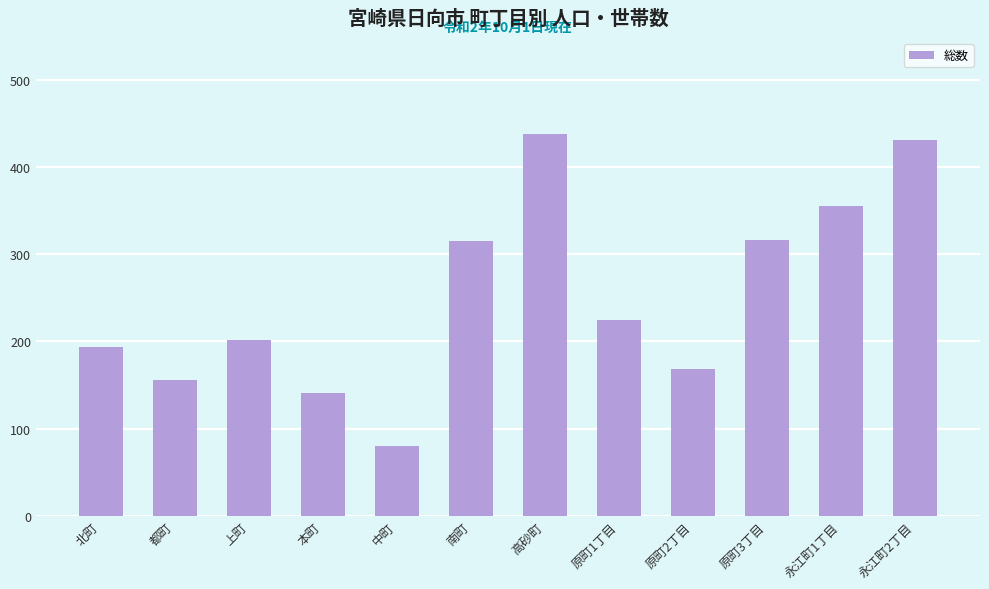

Where is the data nearest to the value 259?

原町1丁目